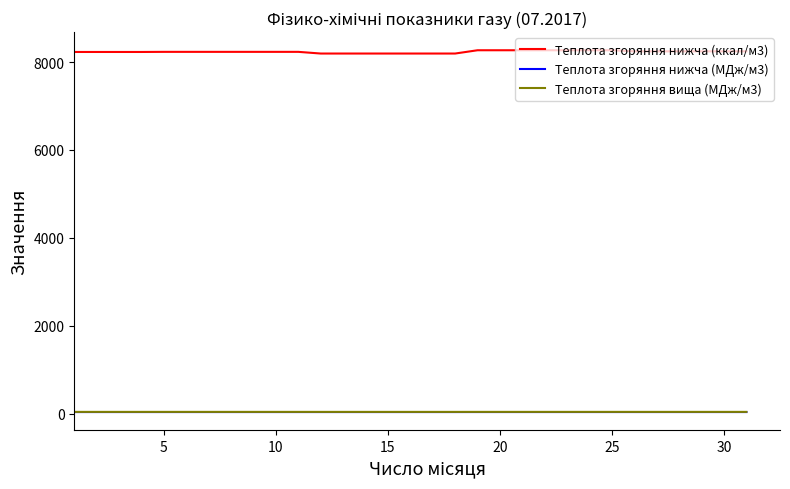

Which series has the largest range (max minus min)?

Теплота згоряння нижча (ккал/м3)